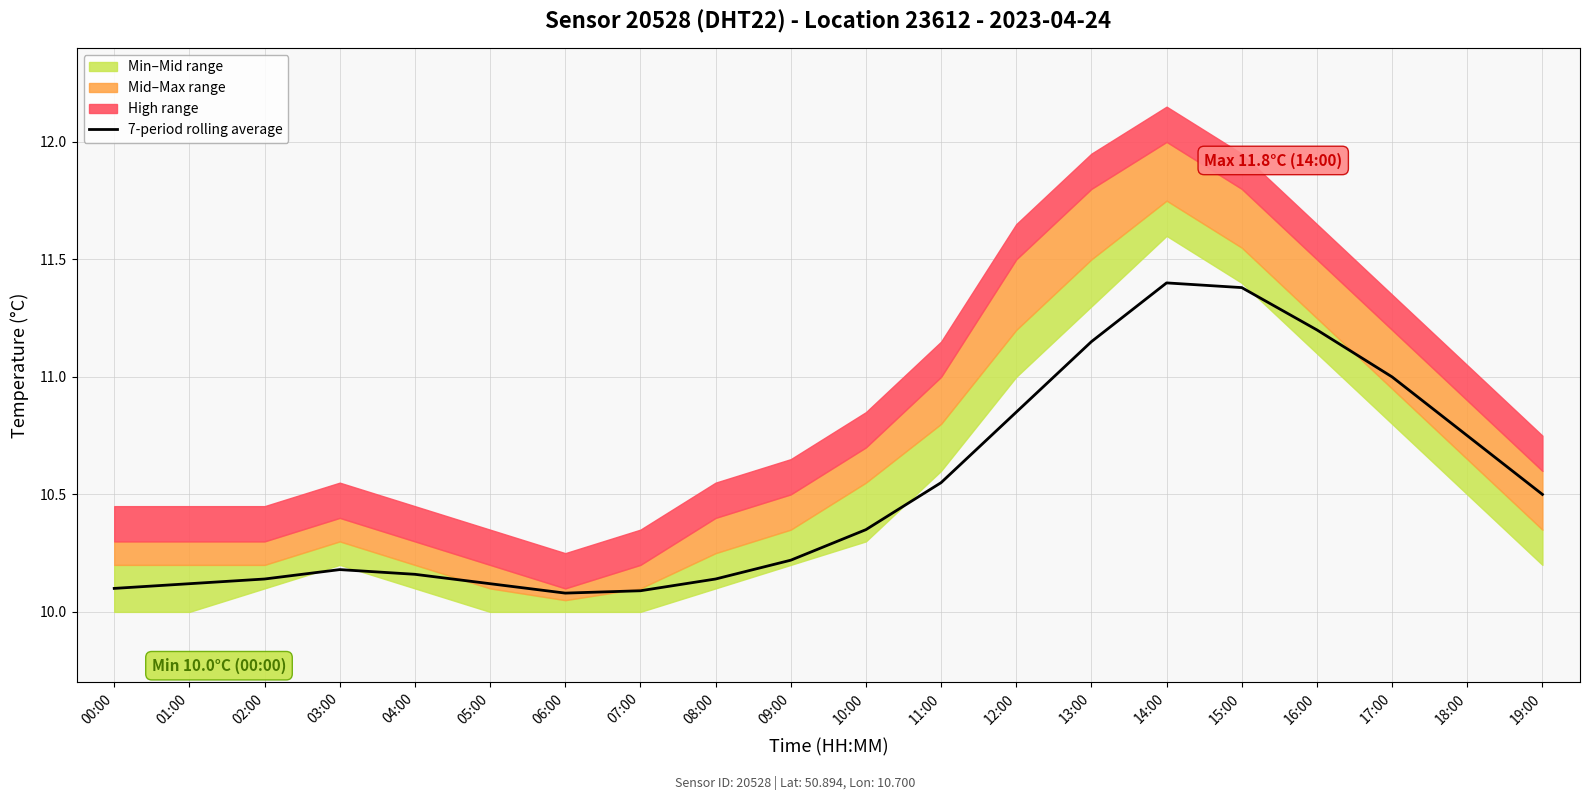

What is the ratio of the value at 16:00 to the value at 17:00?

1.0